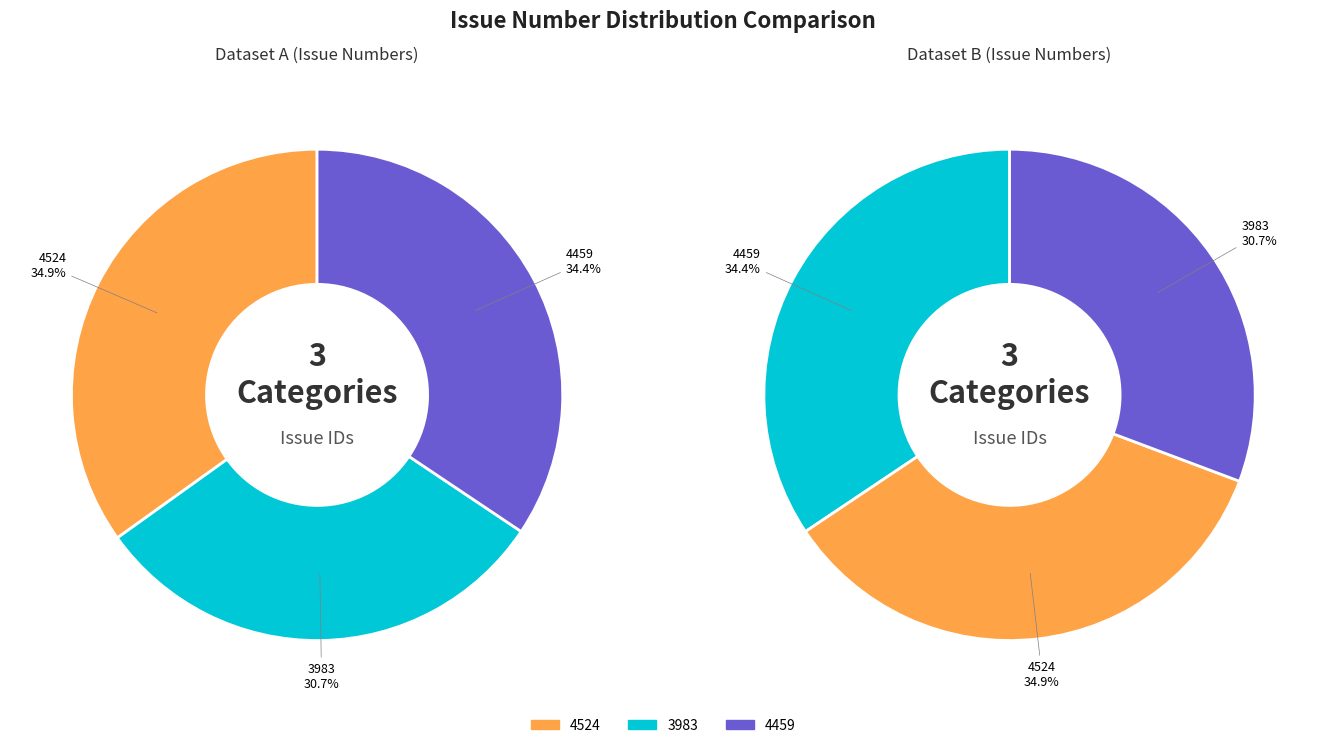

Which has a higher value, 4459 or 3983?

4459